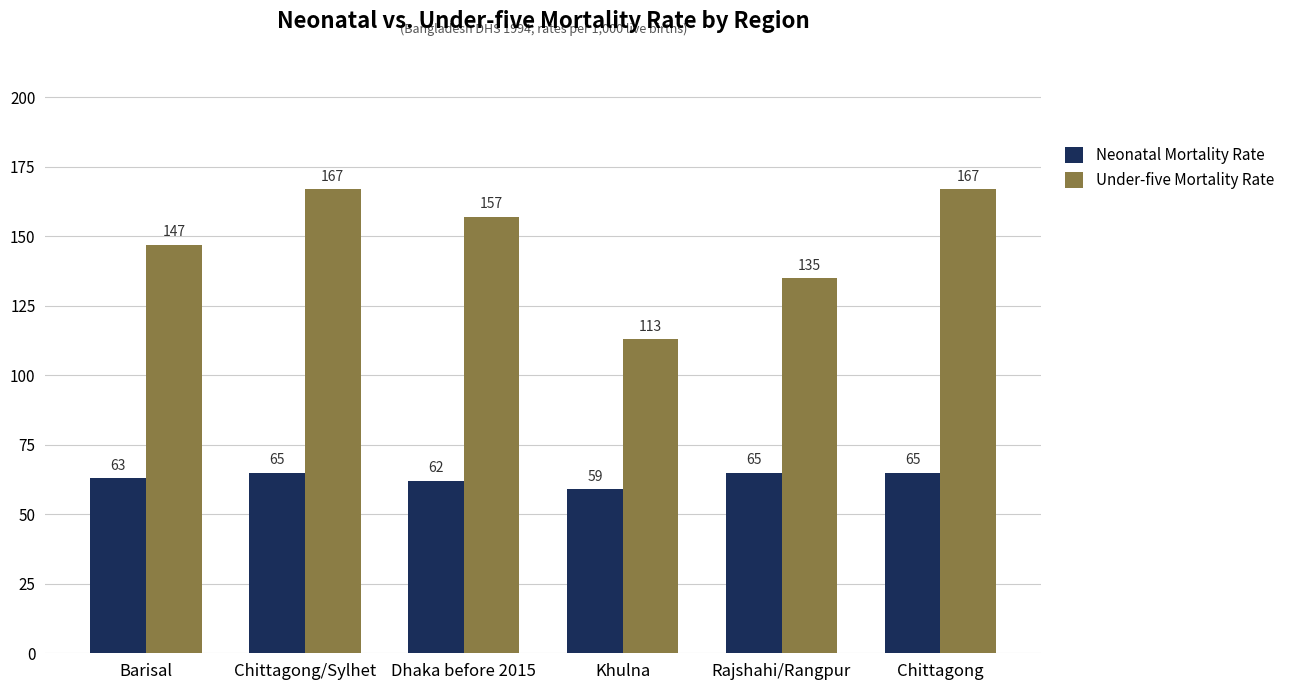

At how many categories does at least one series exceed 165?

2